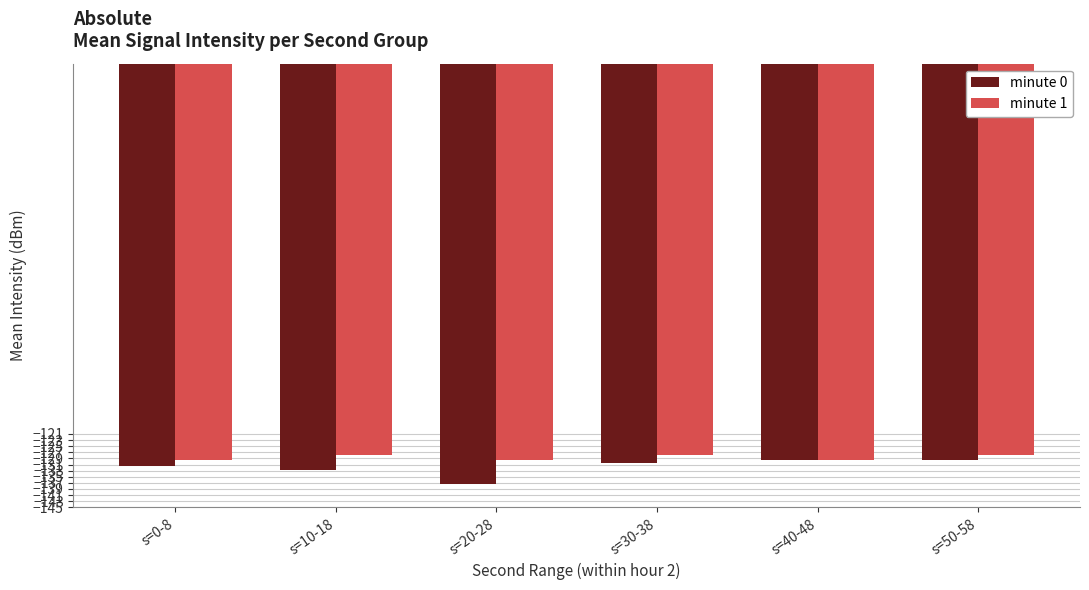

What is the difference between the minute 0 values at s=40-48 and s=30-38?

0.8